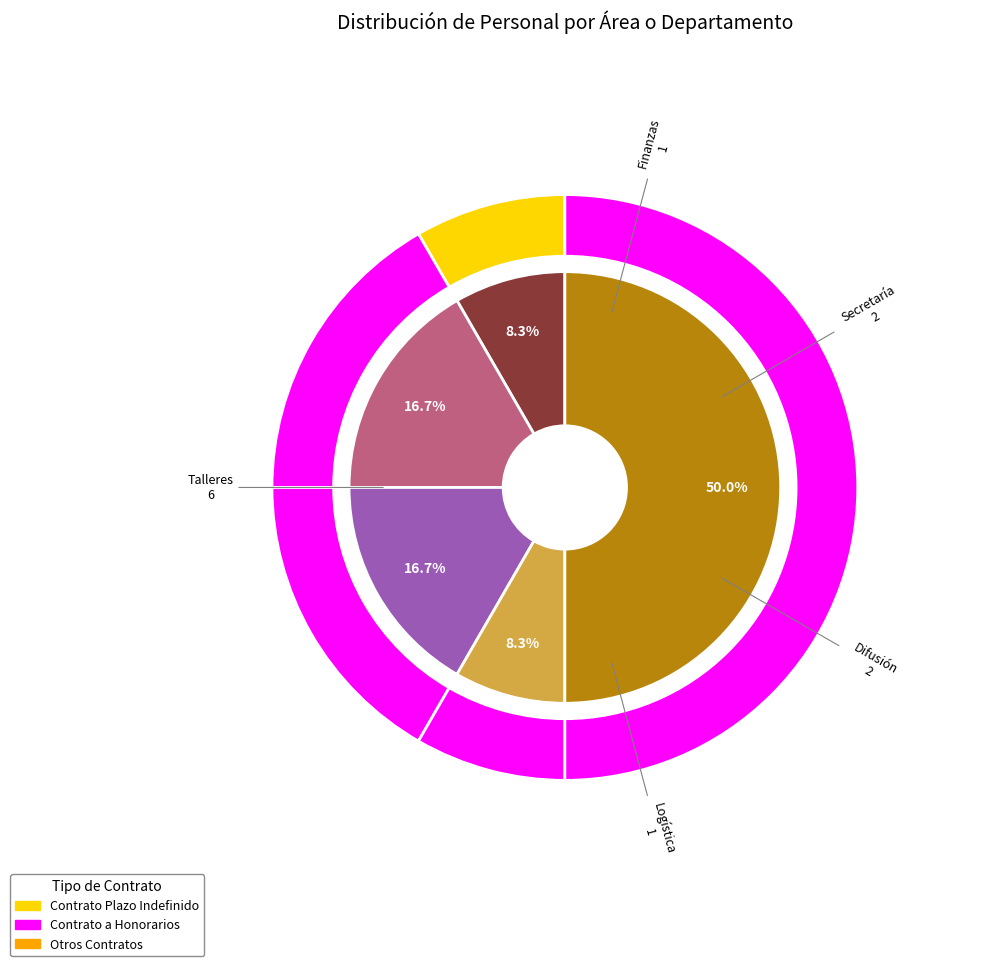

To the nearest percent, what is the combined percentage of Secretaría and Talleres?

67%